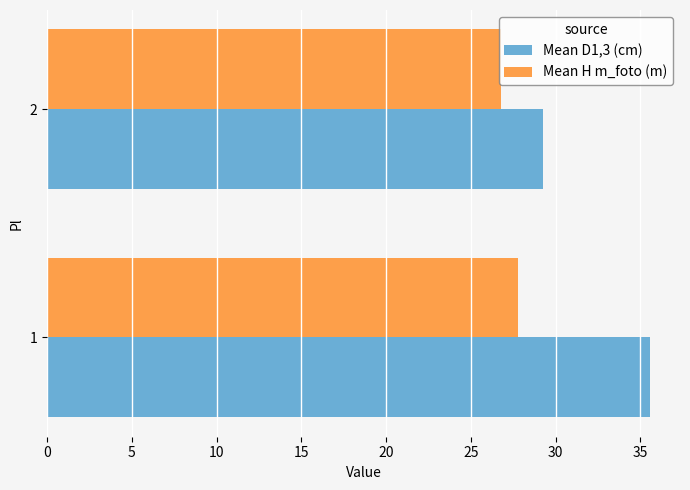

What value does the Mean D1,3 (cm) series have at 1?

35.6